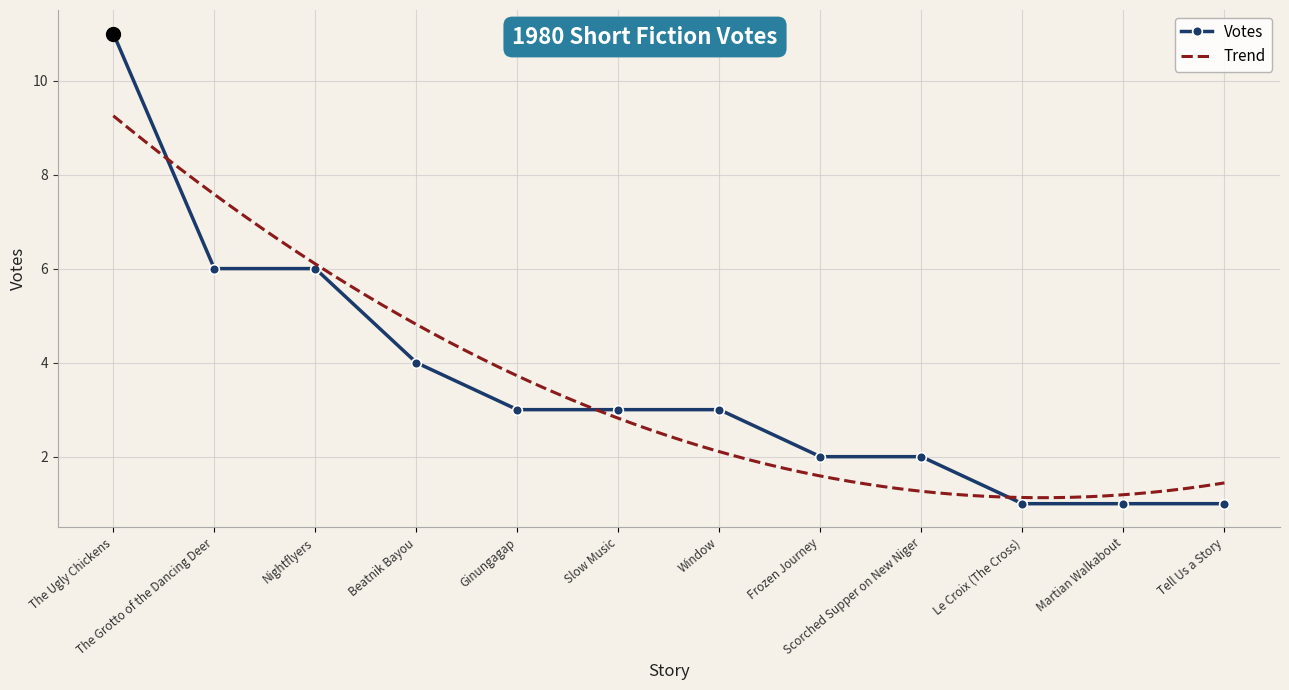

What is the approximate value of Votes at Window?

3